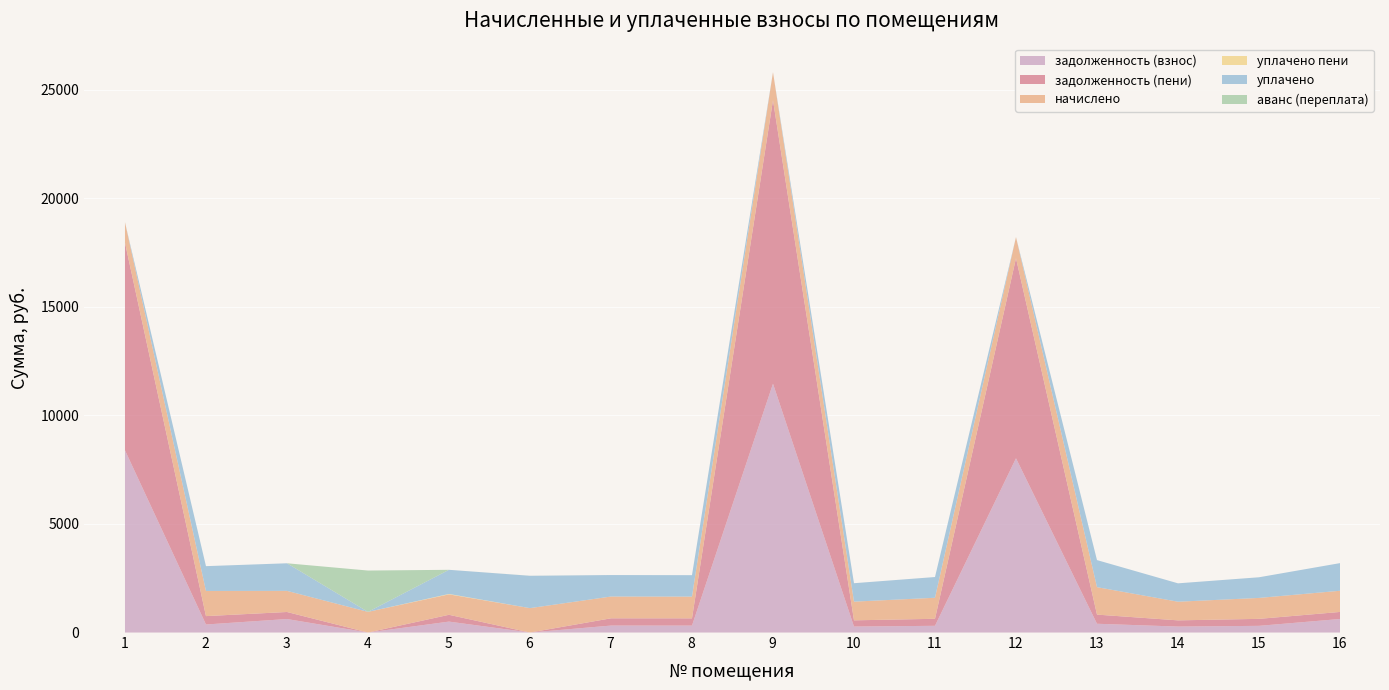

At 2, list the series in order from largest to smallest.

начислено, уплачено, задолженность (пени), задолженность (взнос), уплачено пени, аванс (переплата)